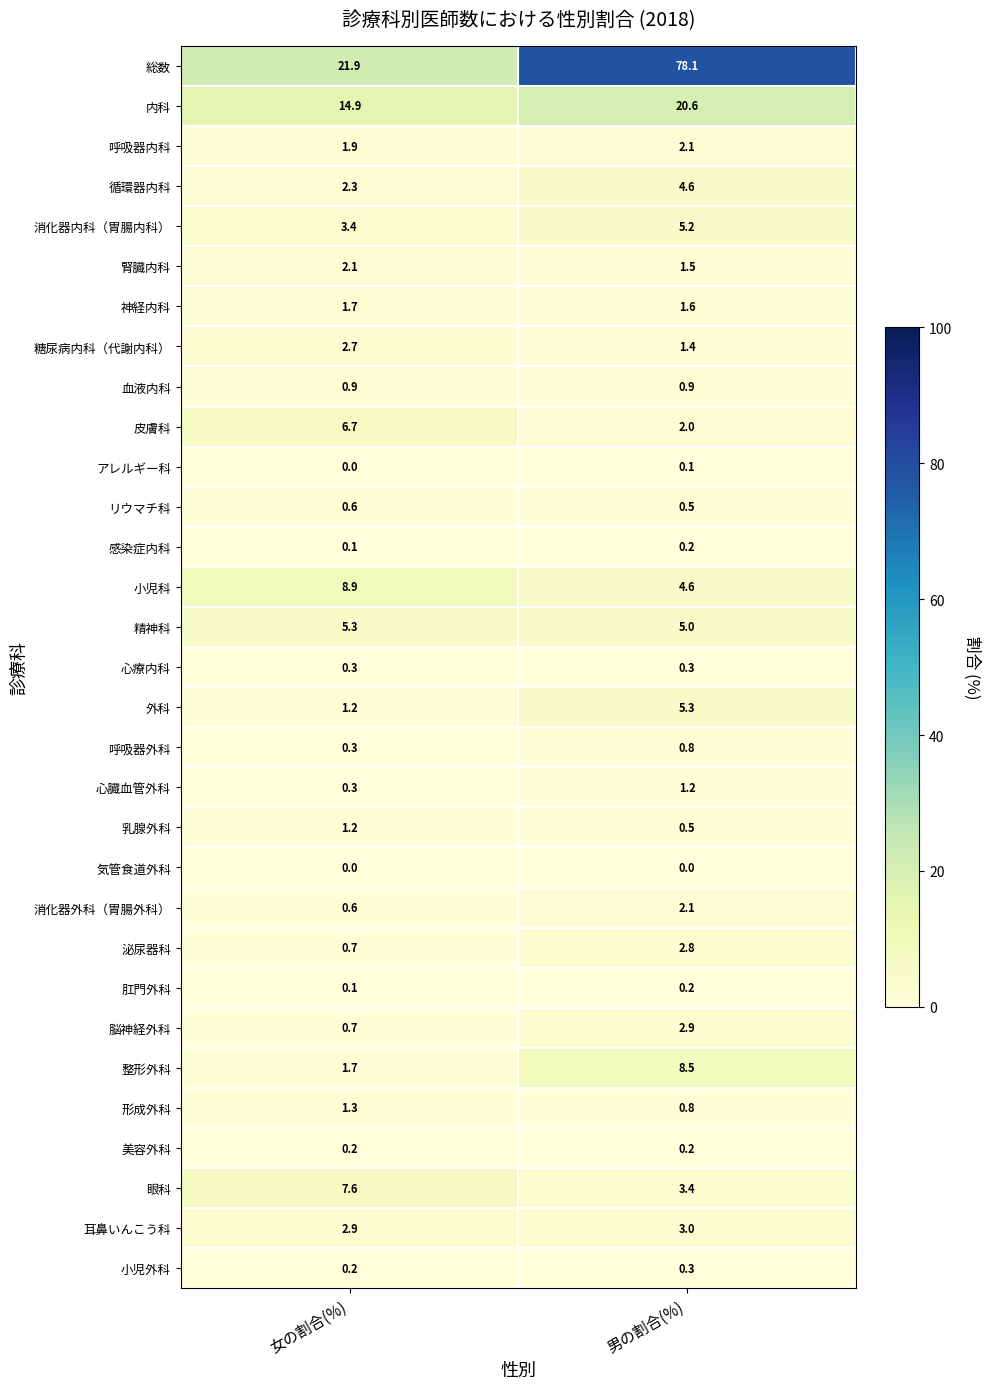

How many series are shown in this chart?

31